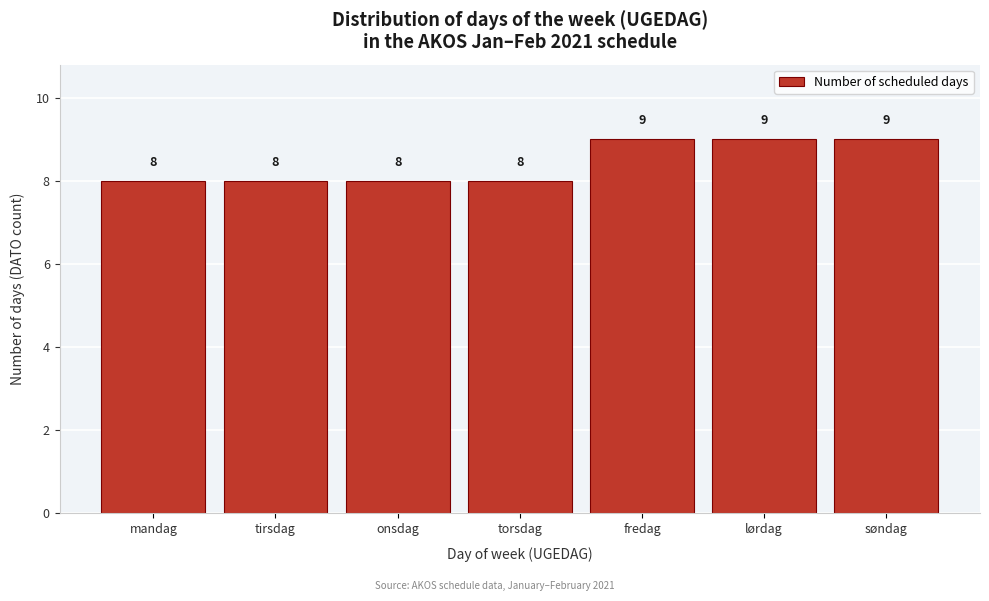

Reading right to left, what are all the values shown in this chart?

søndag=9	lørdag=9	fredag=9	torsdag=8	onsdag=8	tirsdag=8	mandag=8